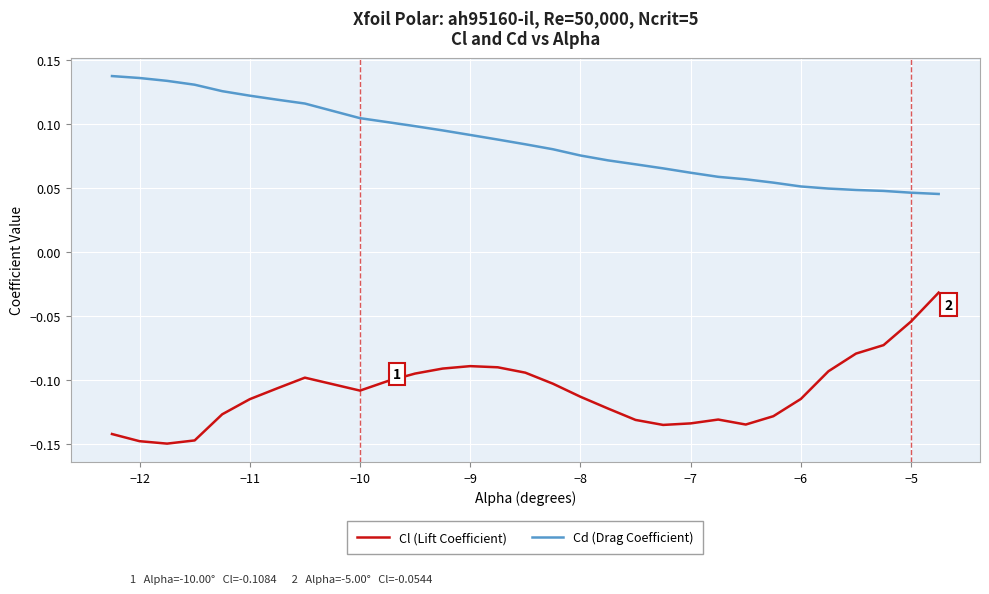

True or false: Cd (Drag Coefficient) and Cl (Lift Coefficient) cross at least once.

False